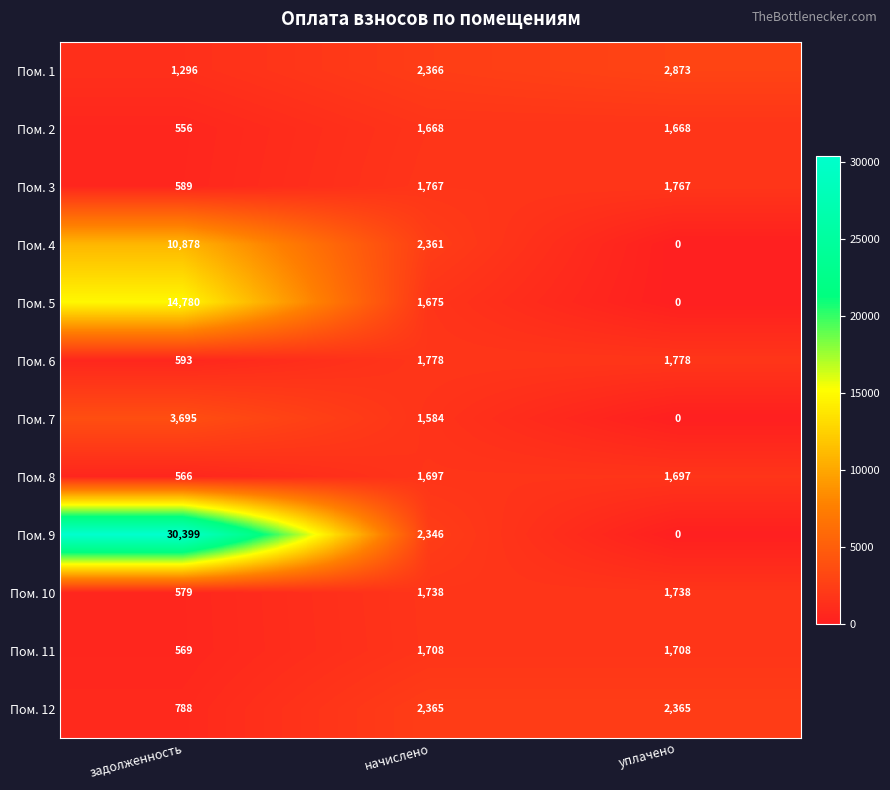

Which series has the largest total across all categories?

Пом. 9